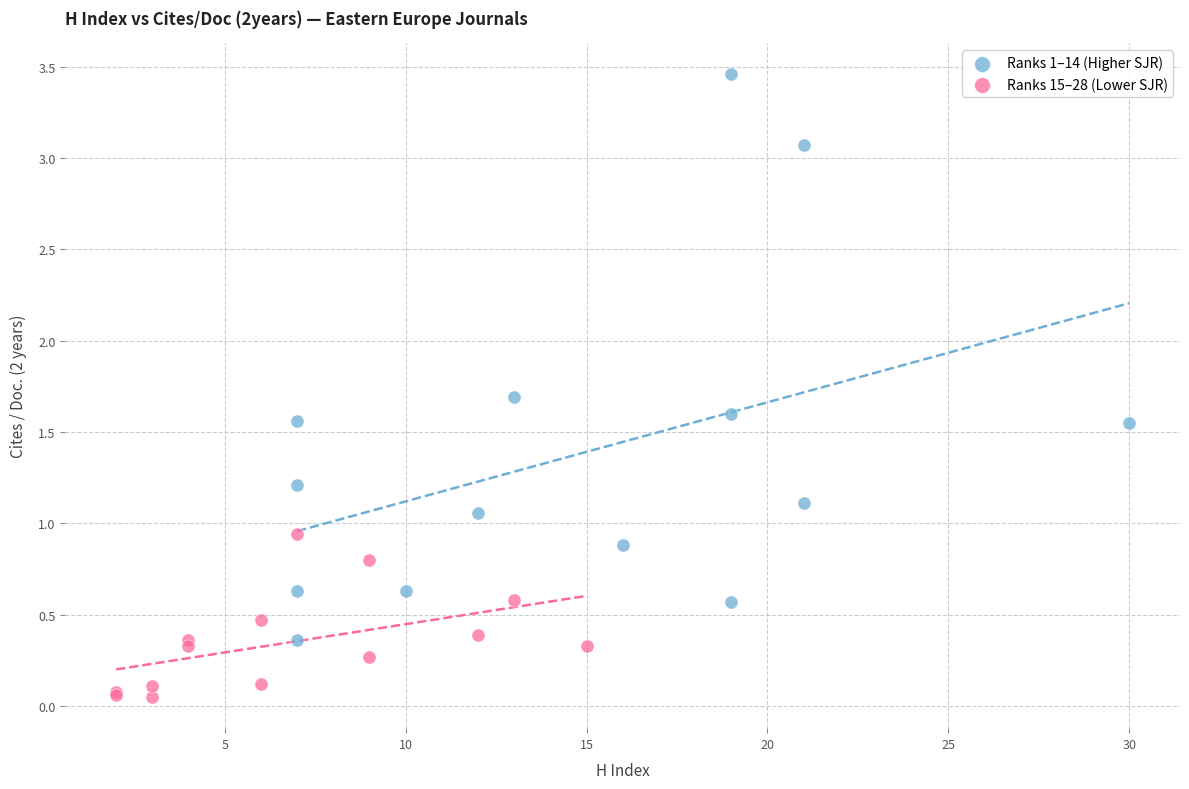

Which series reaches the maximum Y coordinate?

Ranks 1–14 (Higher SJR)